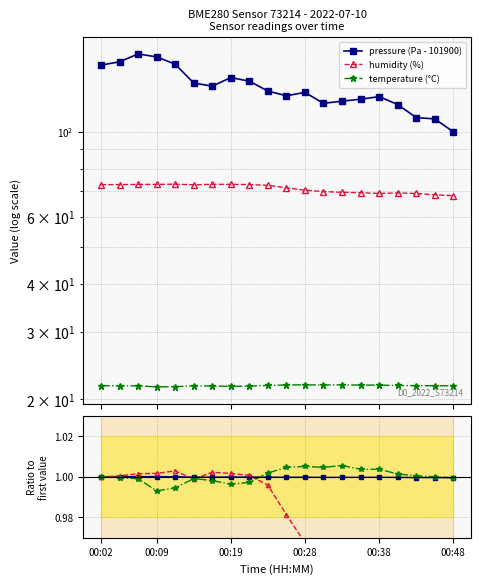

Is this an area chart (filled region under the line)?

No